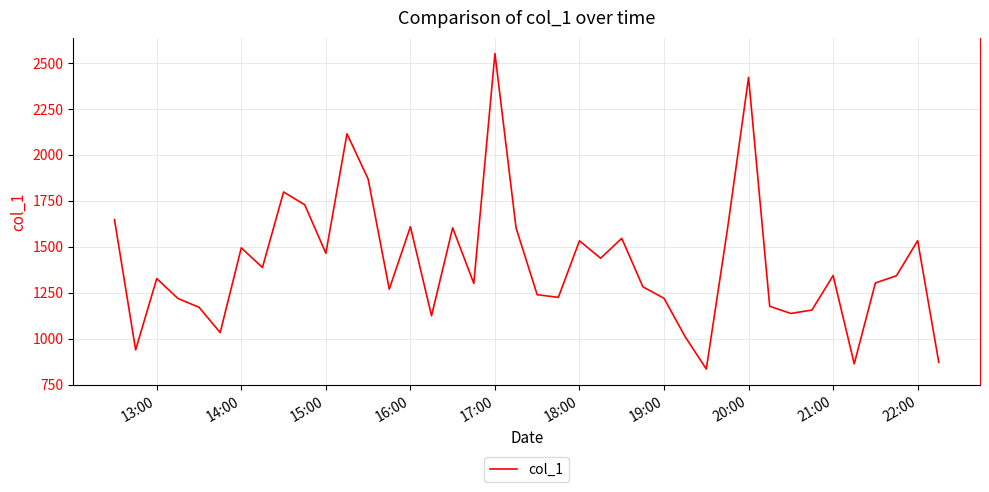

How many lines are shown in the chart?

1